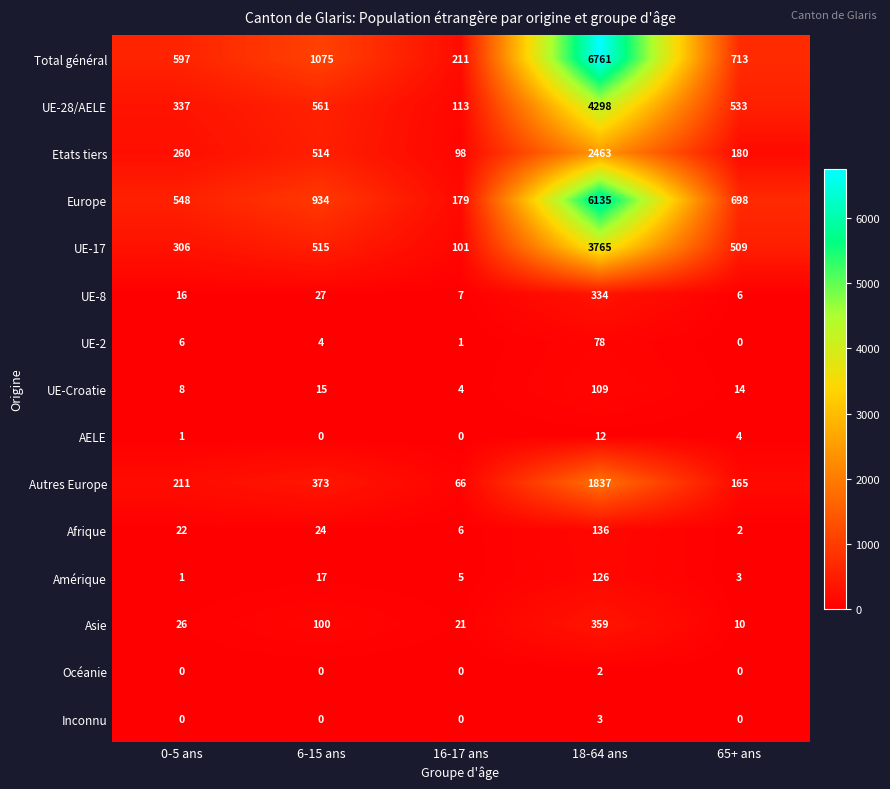

What is the difference between the highest and lowest values at 16-17 ans?

211